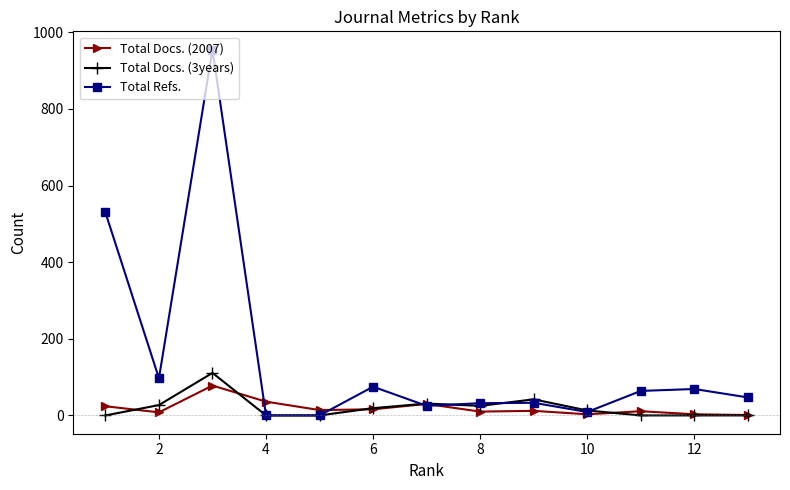

Which series has the largest total across all categories?

Total Refs.